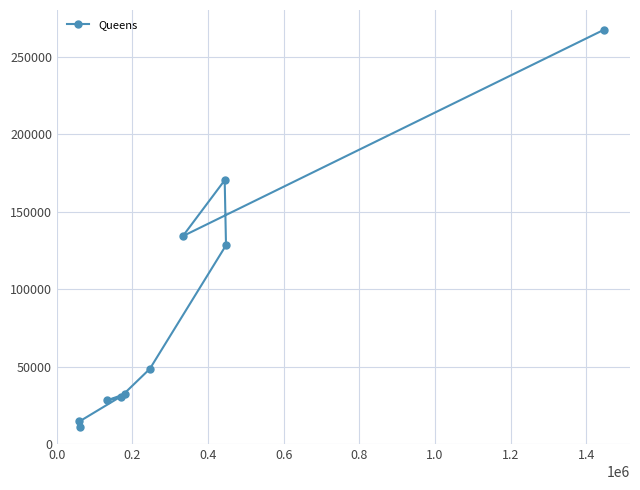

What is the average value?

86581